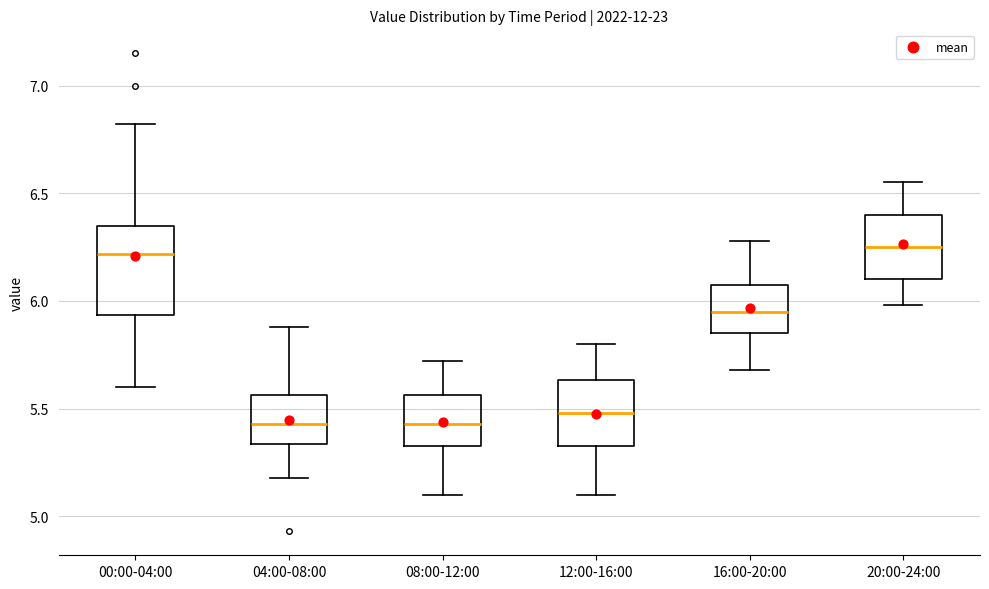

Reading left to right, read every box against the y-axis: the position of its median line, the range the box covers, and the ends of its whiskers. The values are not printed on the chart, so give them approximately, as read against the axis.

00:00-04:00: median 6.20, box 5.95 to 6.35, whiskers 5.60 to 6.80
04:00-08:00: median 5.45, box 5.35 to 5.55, whiskers 5.20 to 5.90
08:00-12:00: median 5.45, box 5.35 to 5.55, whiskers 5.10 to 5.70
12:00-16:00: median 5.50, box 5.35 to 5.65, whiskers 5.10 to 5.80
16:00-20:00: median 5.95, box 5.85 to 6.10, whiskers 5.70 to 6.30
20:00-24:00: median 6.25, box 6.10 to 6.40, whiskers 6.00 to 6.55